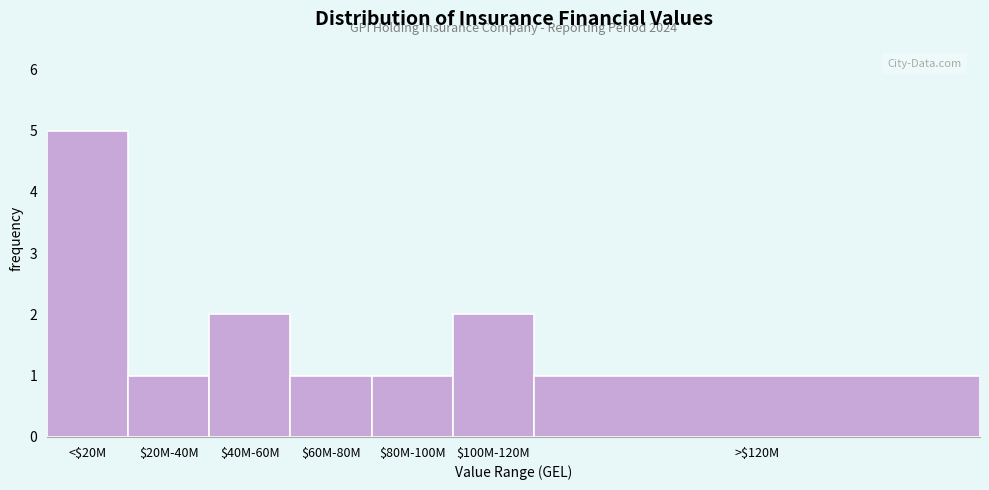

Reading right to left, transcribe all the data shown in this chart.

1	2	1	1	2	1	5